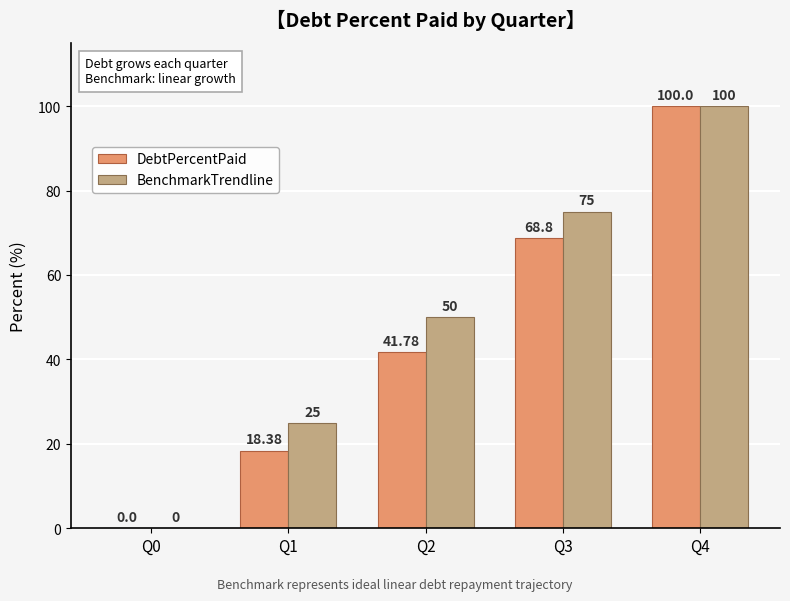

Between Q0 and Q3, which series saw the biggest shift?

BenchmarkTrendline